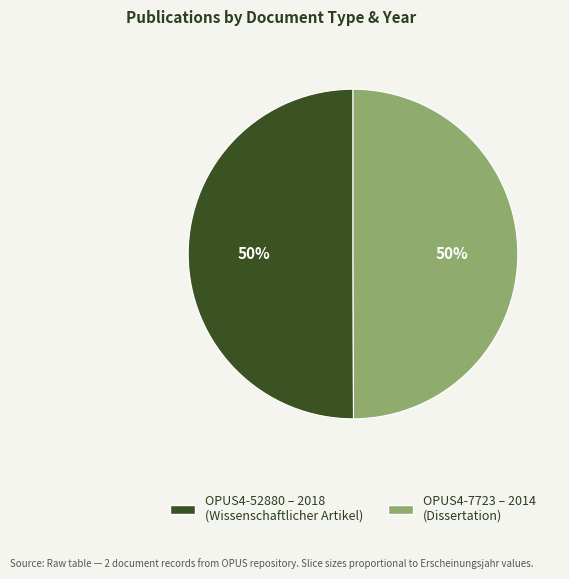

Count the number of slices in the pie.

2